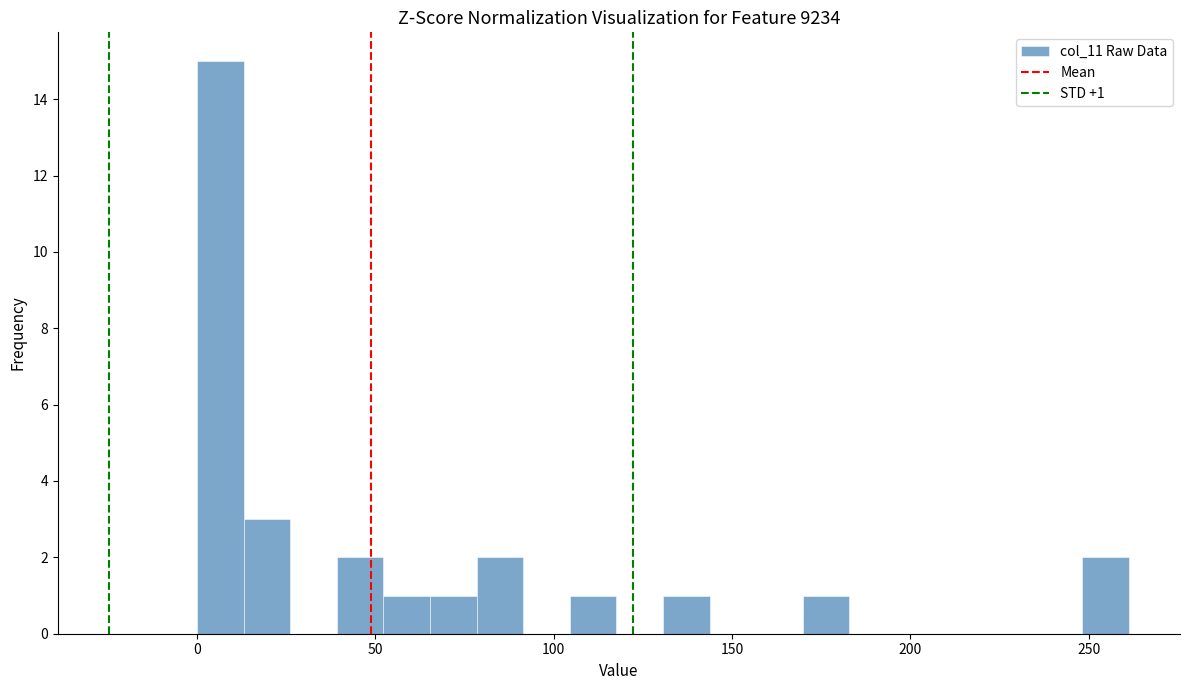

Around what value on the x-axis is the tallest bar? Give the approximate position of its centre, as read against the axis.

5